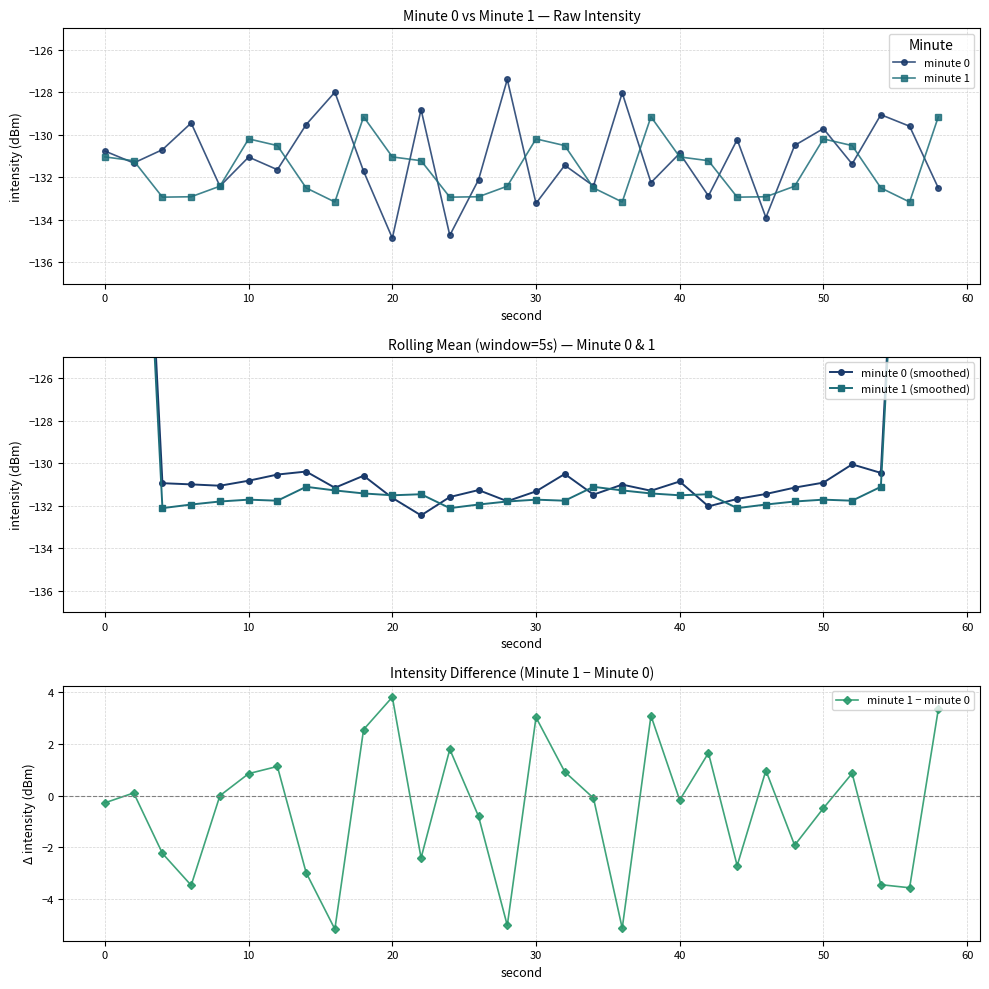

What is the minimum value shown in the chart?

-134.9